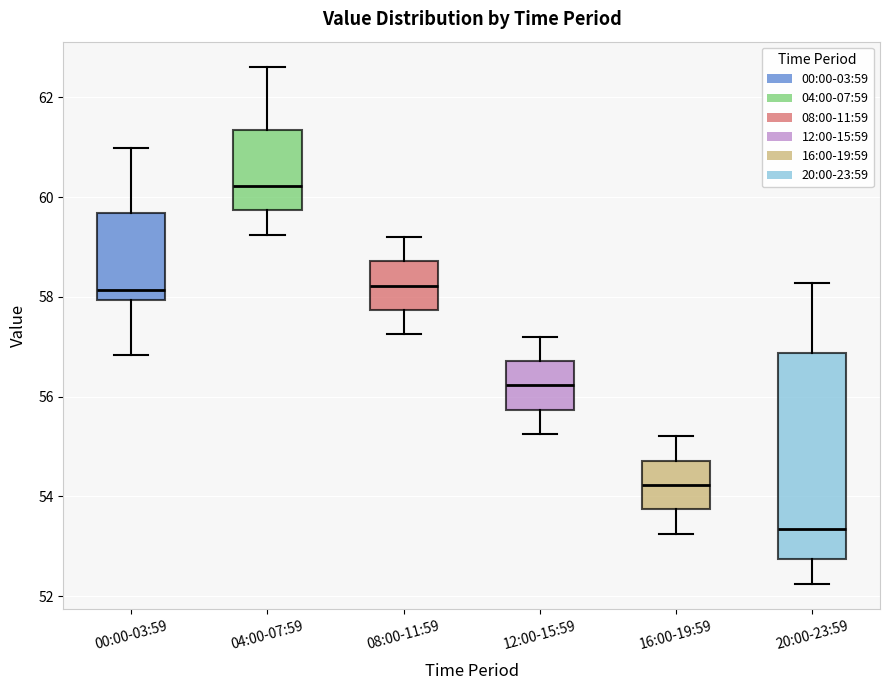

Which box is the tallest, from its lower edge to its upper edge?

20:00-23:59